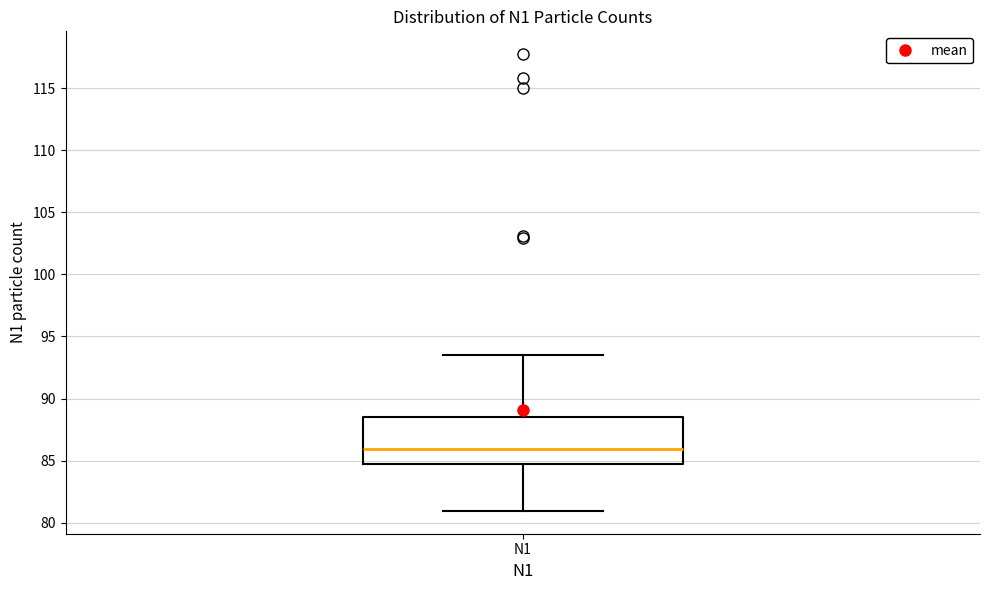

Transcribe this box plot: give where the median line is, the range the box spans, and where the two whiskers end, as read against the y-axis. The values are not printed on the chart, so give them approximately, as read against the axis.

median 86.0, box 84.5 to 88.5, whiskers 81.0 to 93.5